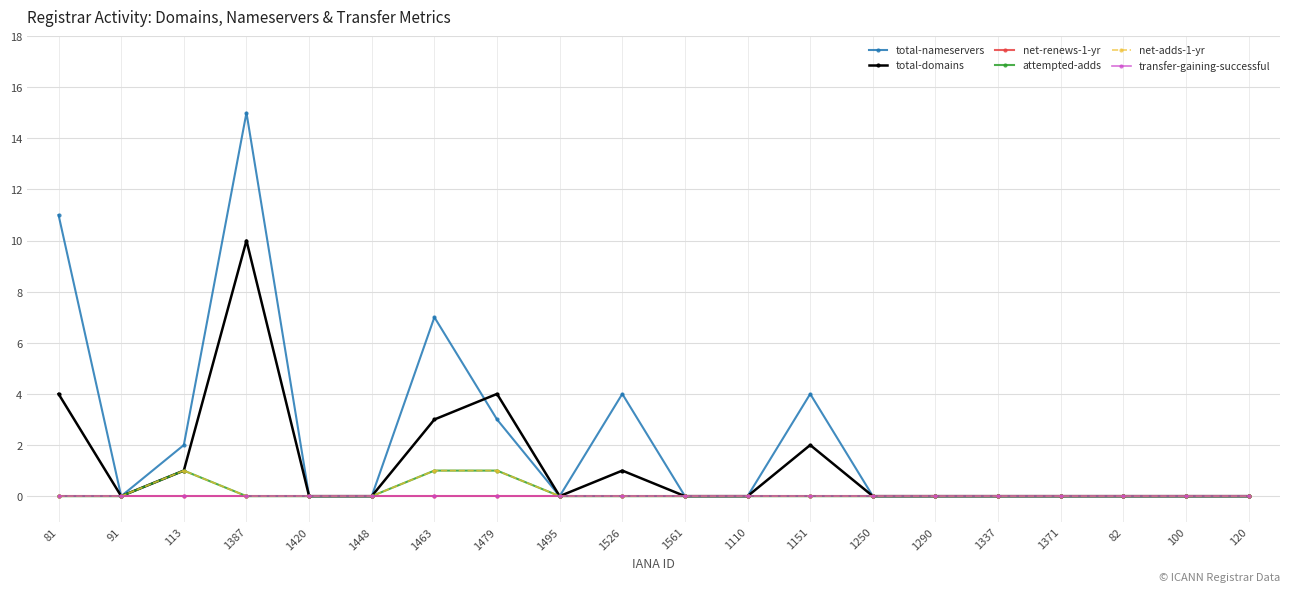

Does the chart have visible grid lines?

Yes